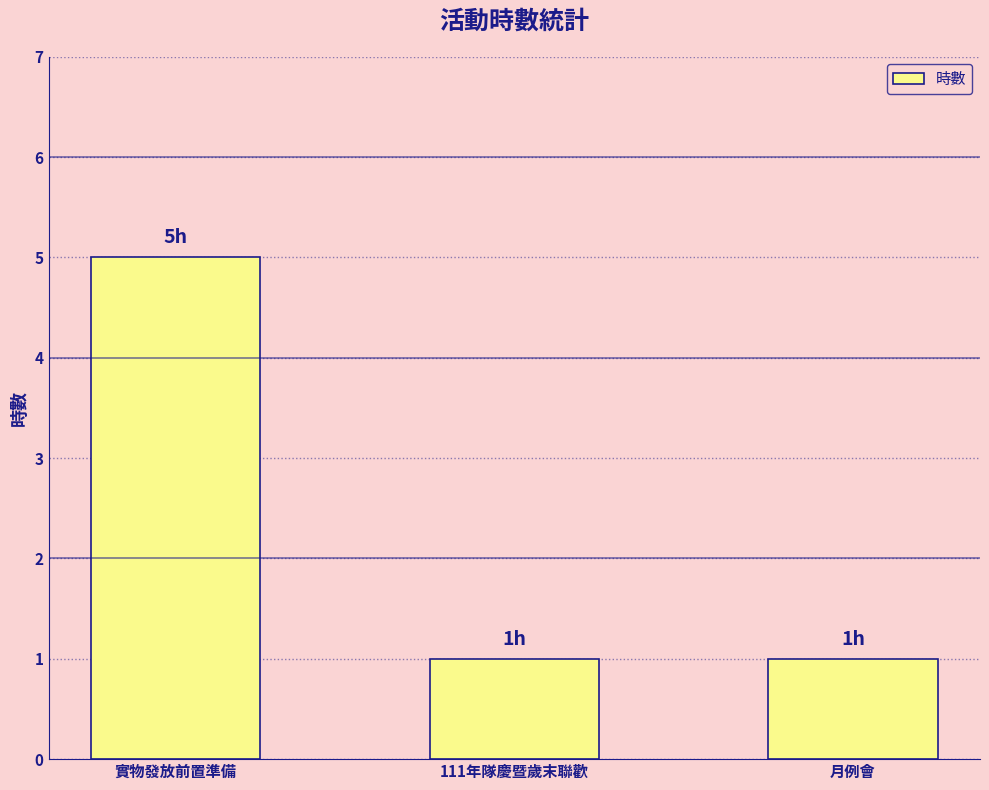

What is the sum of all values?

7